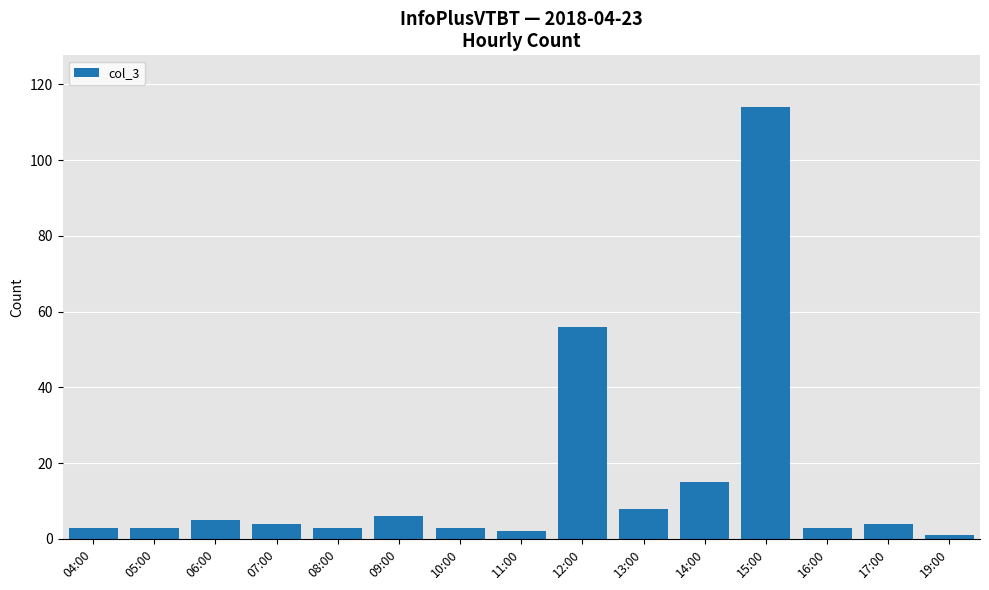

What is the greatest value displayed?

114